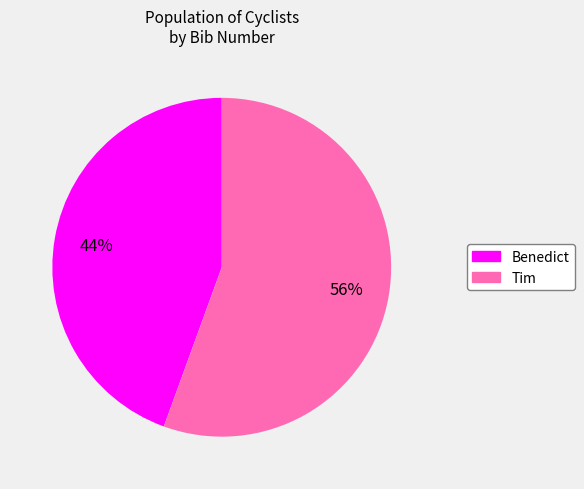

To the nearest percent, what percentage of the pie is Tim?

56%